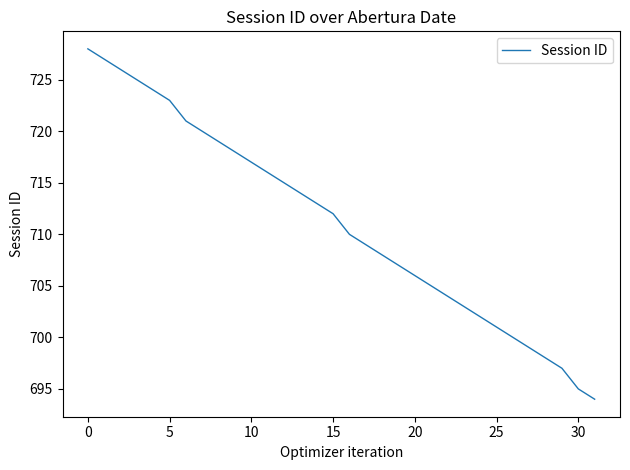

What is the maximum value shown in the chart?

728